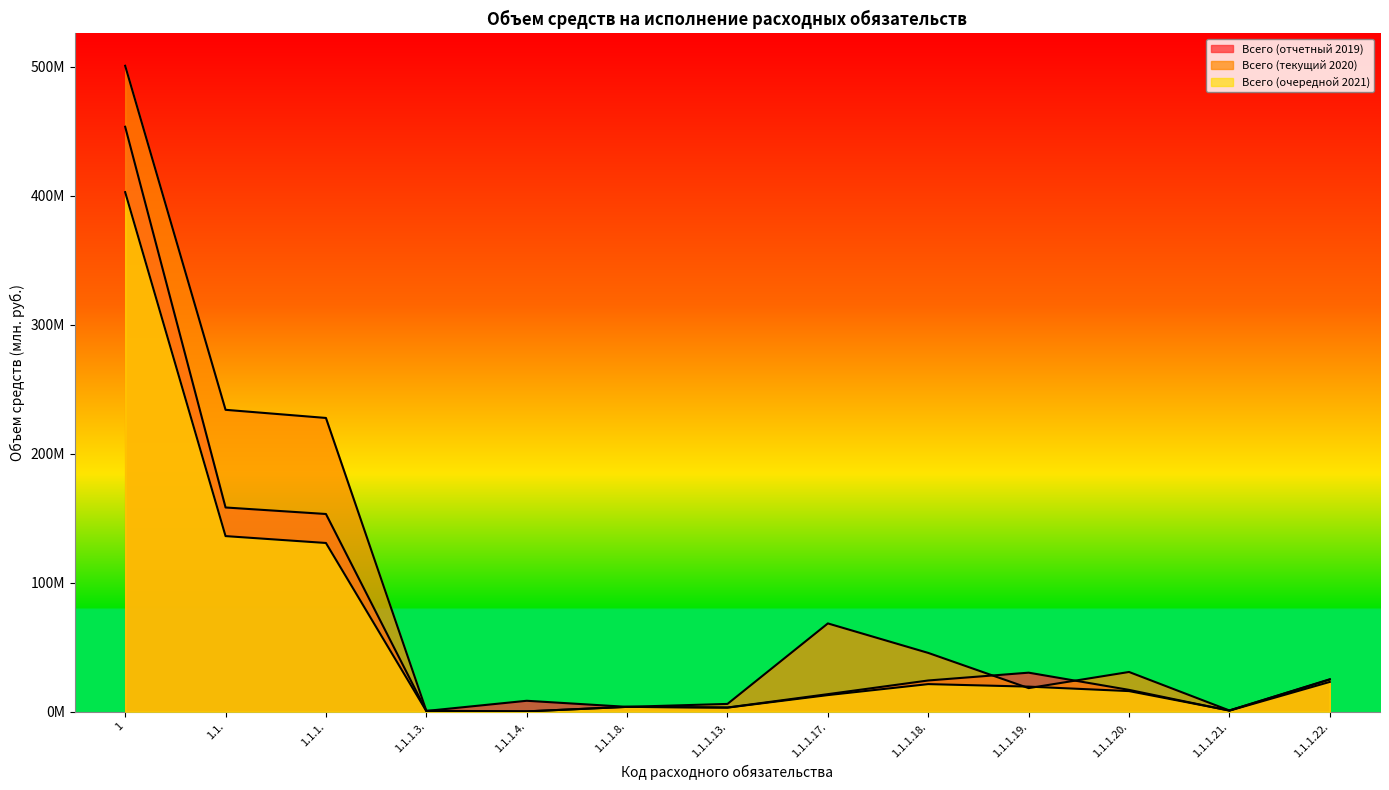

Reading right to left, list all the values displayed in this chart.

Всего (отчетный 2019): 23.2	0.9	17.0	30.3	24.3	13.7	3.3	3.8	8.5	0.6	153.3	158.3	453.5
Всего (текущий 2020): 25.2	1.0	30.9	18.3	45.6	68.5	6.1	3.8	0.3	0.8	227.7	234.1	500.7
Всего (очередной 2021): 25.0	1.0	16.0	19.5	21.4	12.9	3.2	3.8	0.3	0.6	130.8	136.2	402.8